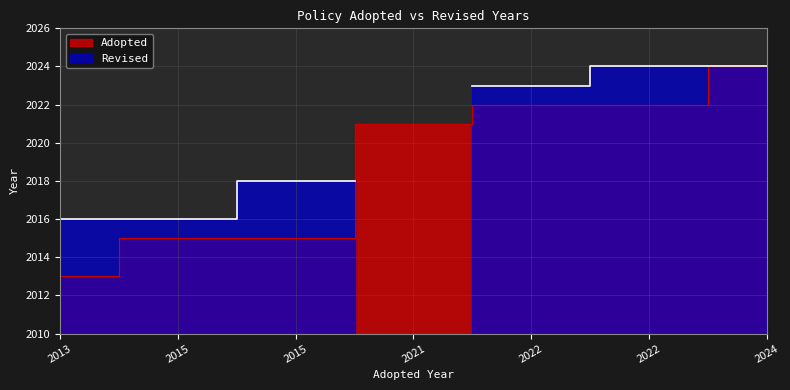

The chart shows a value of 2015 at 2015. True or false?

True